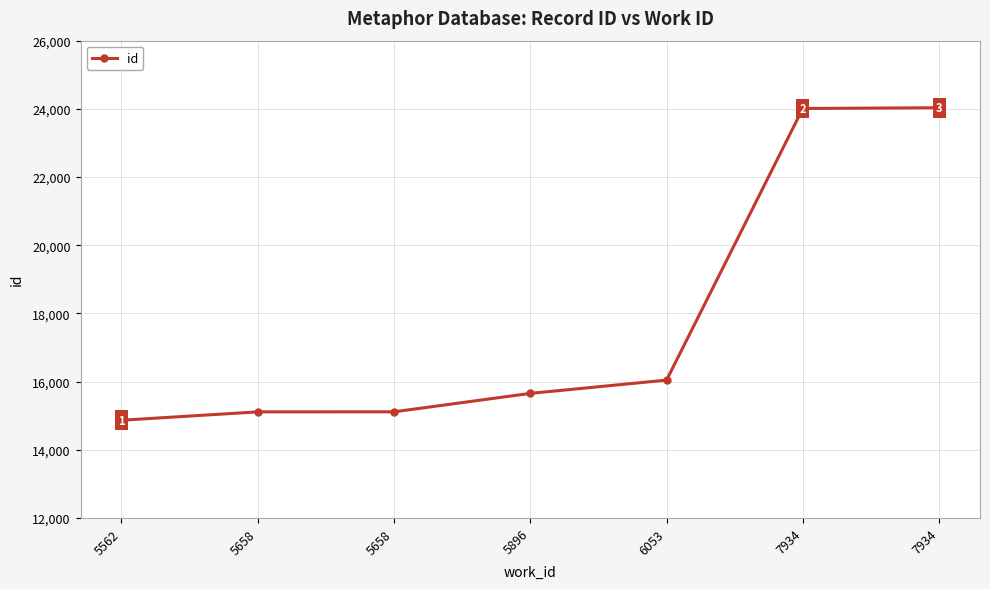

True or false: the data shows 15654 at 5896.

True